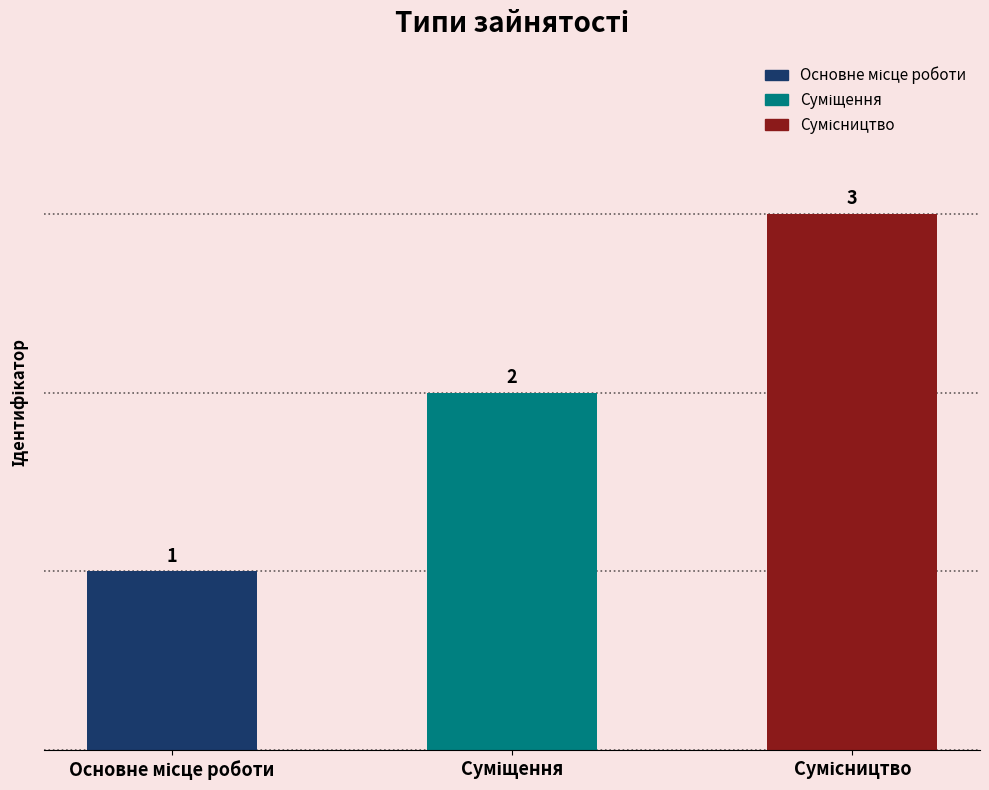

Count the values in the range 1 to 3.

3